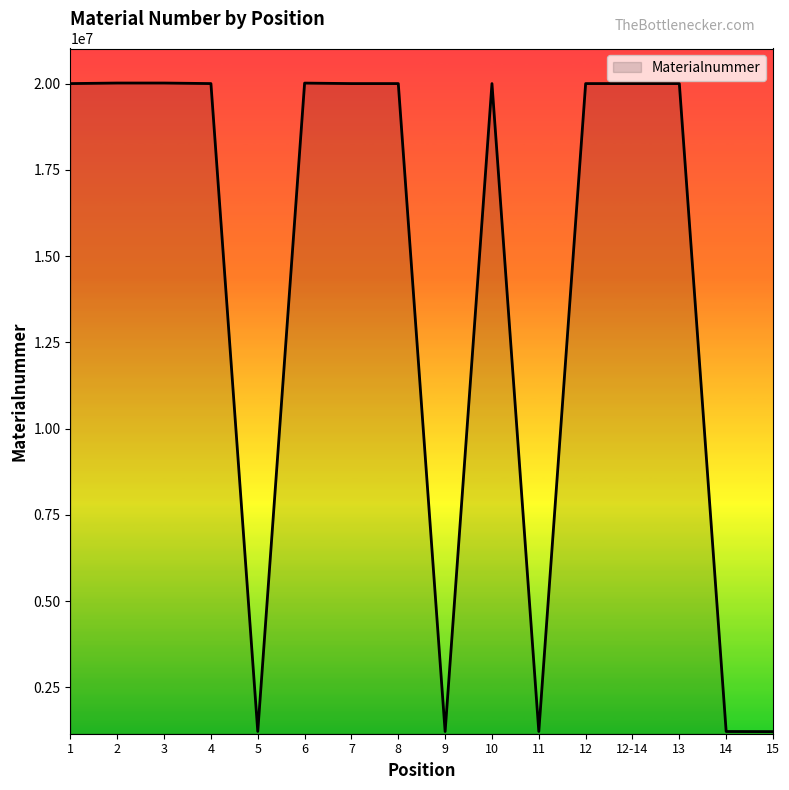

What position from the right is 9?

8